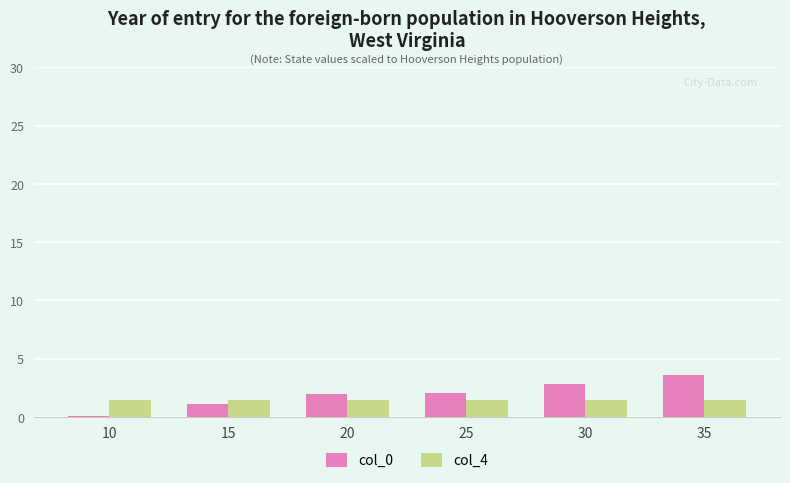

Is the value of col_0 at 15 greater than the value of col_4 at 20?

No